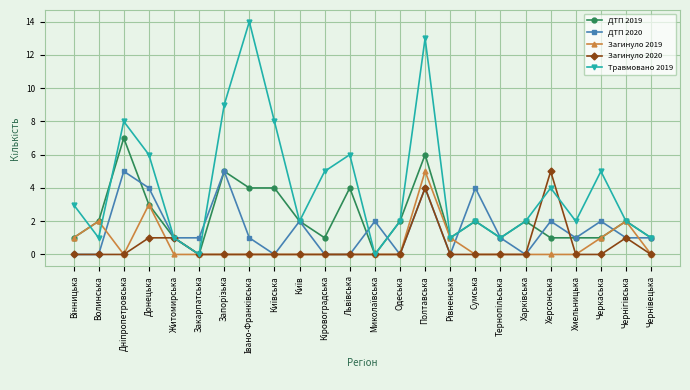

Does the chart display data point markers on the line(s)?

Yes